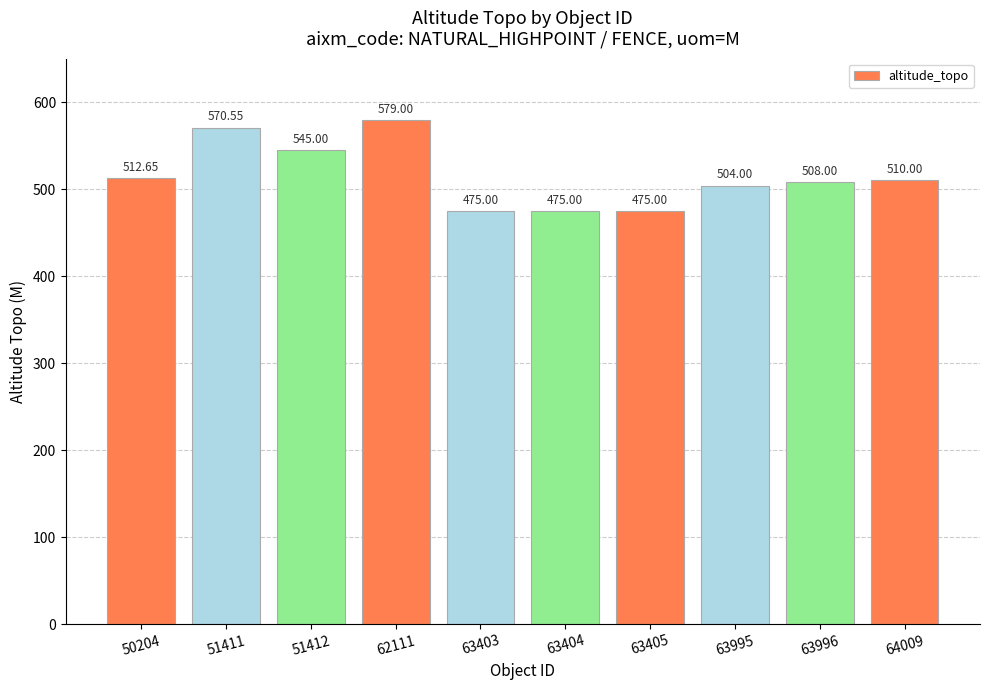

What is the sum of the values at 63404 and 51412?

1020.0